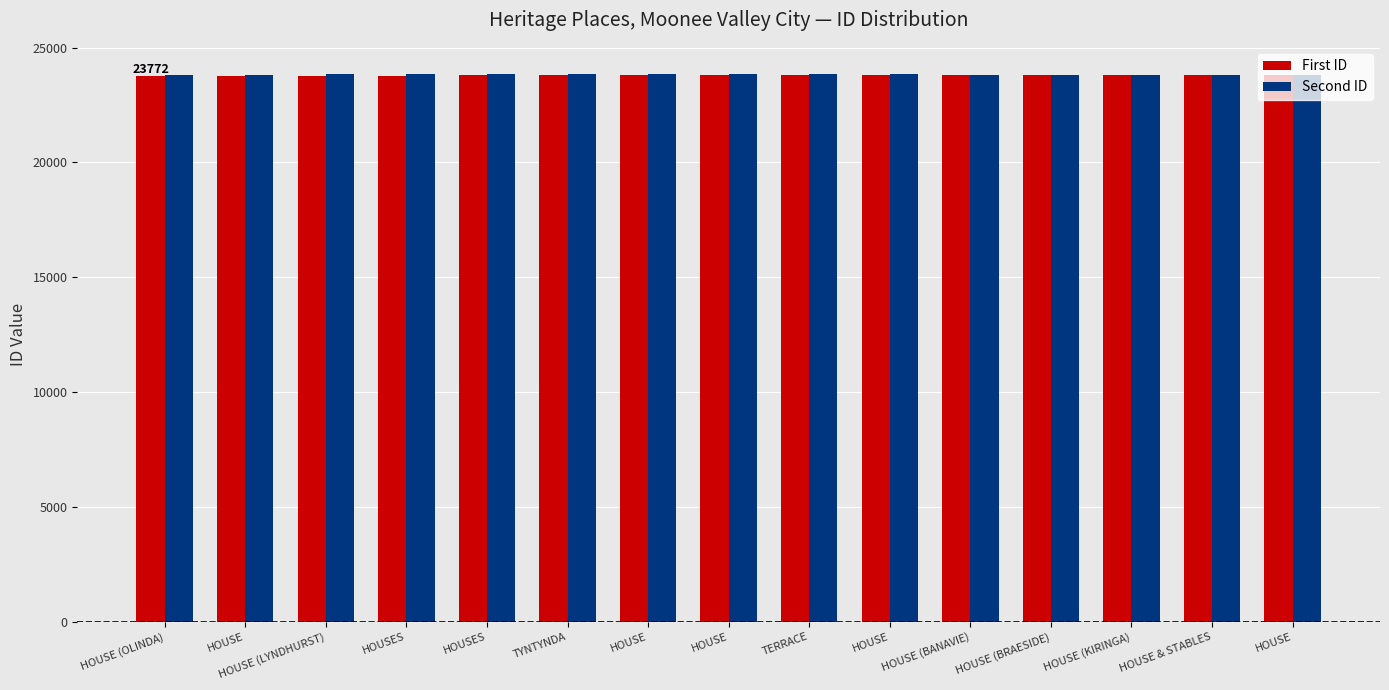

What are all the series names shown in the legend?

First ID, Second ID